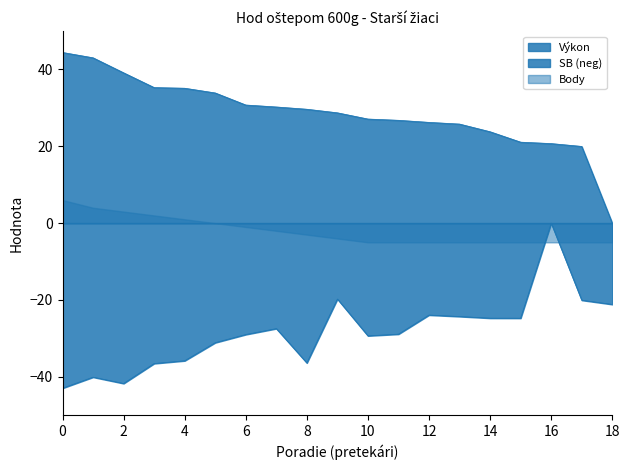

Which series has the largest total across all categories?

Výkon